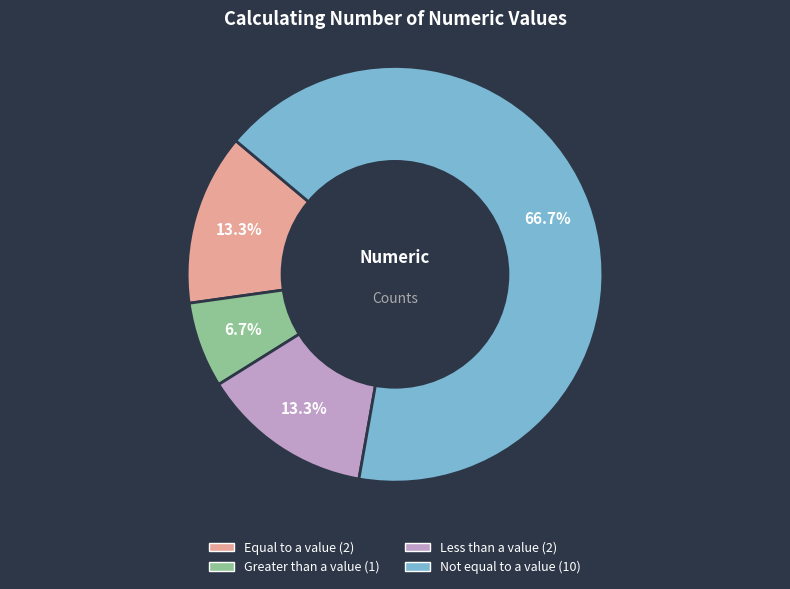

Is there any slice that represents more than half of the pie?

Yes